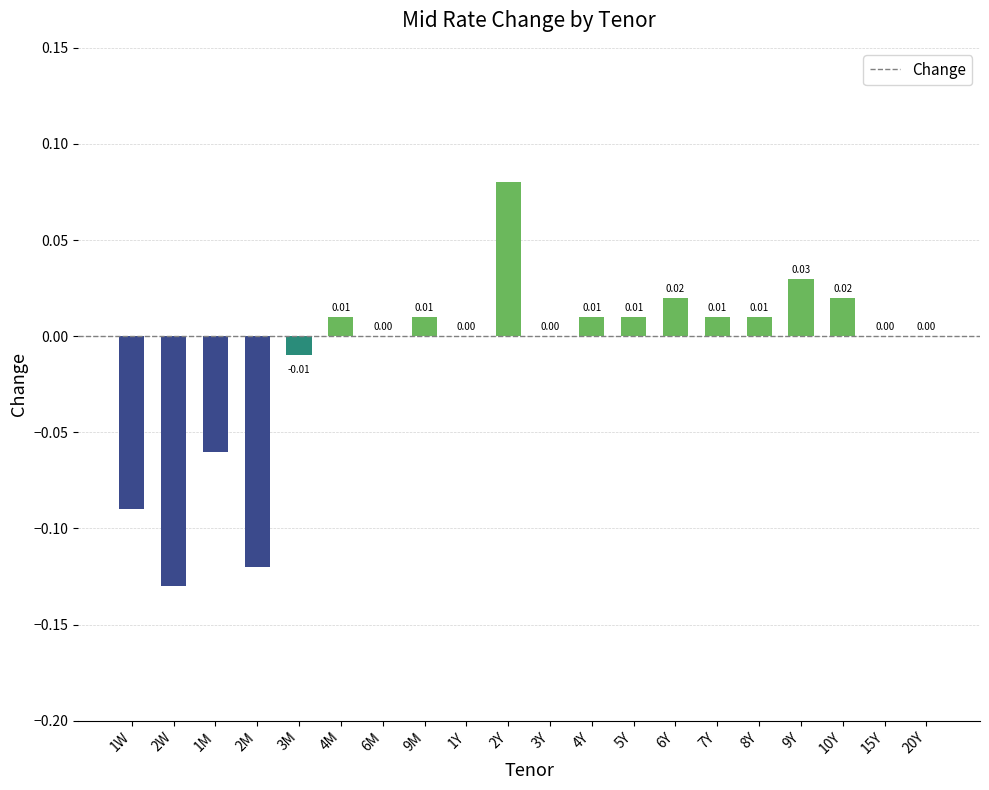

What is the change in value from 2M to 10Y?

+0.1